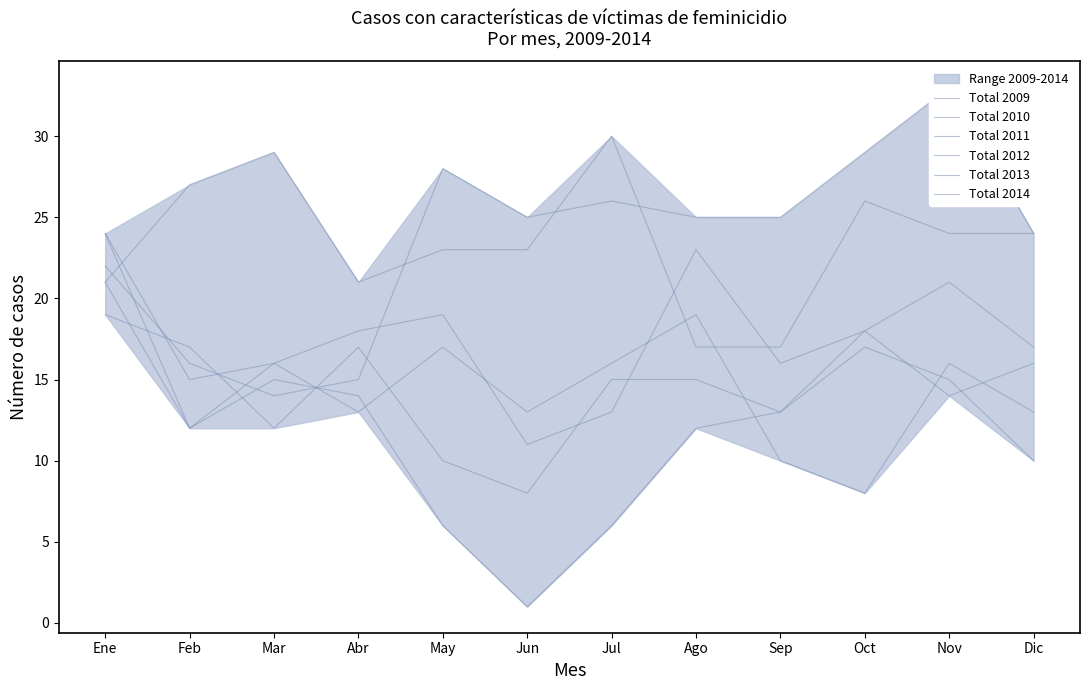

What position from the right is Oct?

3